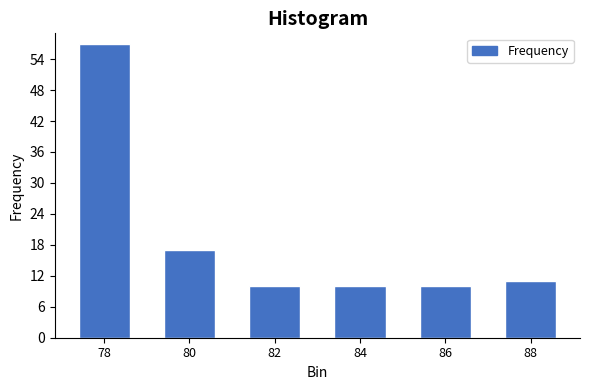

Reading left to right, transcribe all the data shown in this chart.

57	17	10	10	10	11